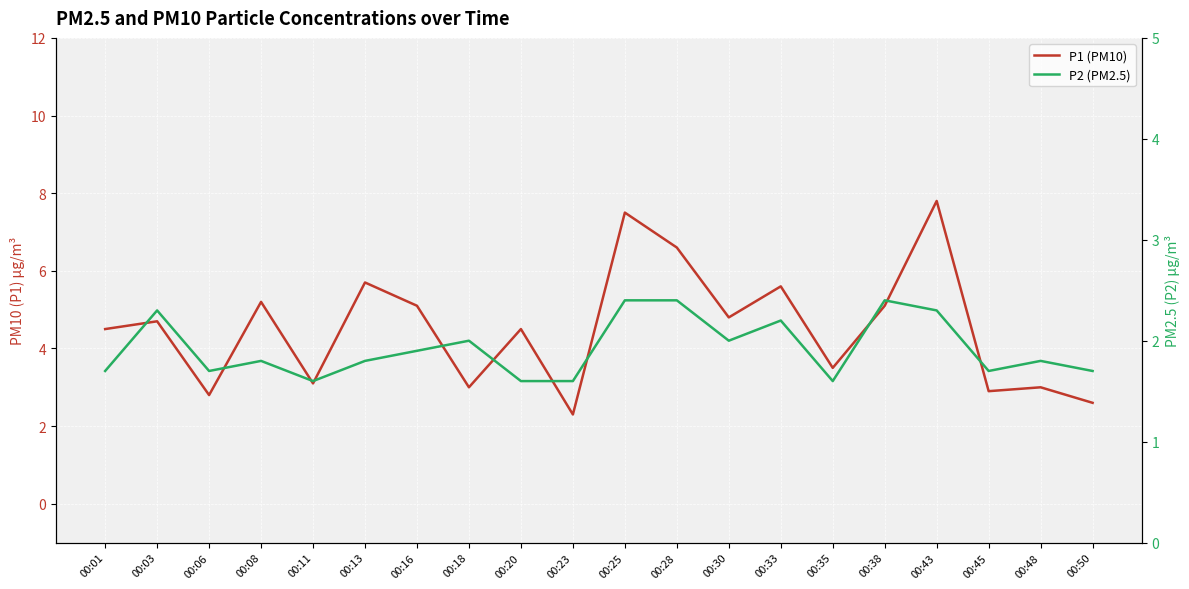

Reading right to left, extract all data points from this chart.

P1 (PM10): 2.6	3.0	2.9	7.8	5.1	3.5	5.6	4.8	6.6	7.5	2.3	4.5	3.0	5.1	5.7	3.1	5.2	2.8	4.7	4.5
P2 (PM2.5): 1.7	1.8	1.7	2.3	2.4	1.6	2.2	2.0	2.4	2.4	1.6	1.6	2.0	1.9	1.8	1.6	1.8	1.7	2.3	1.7